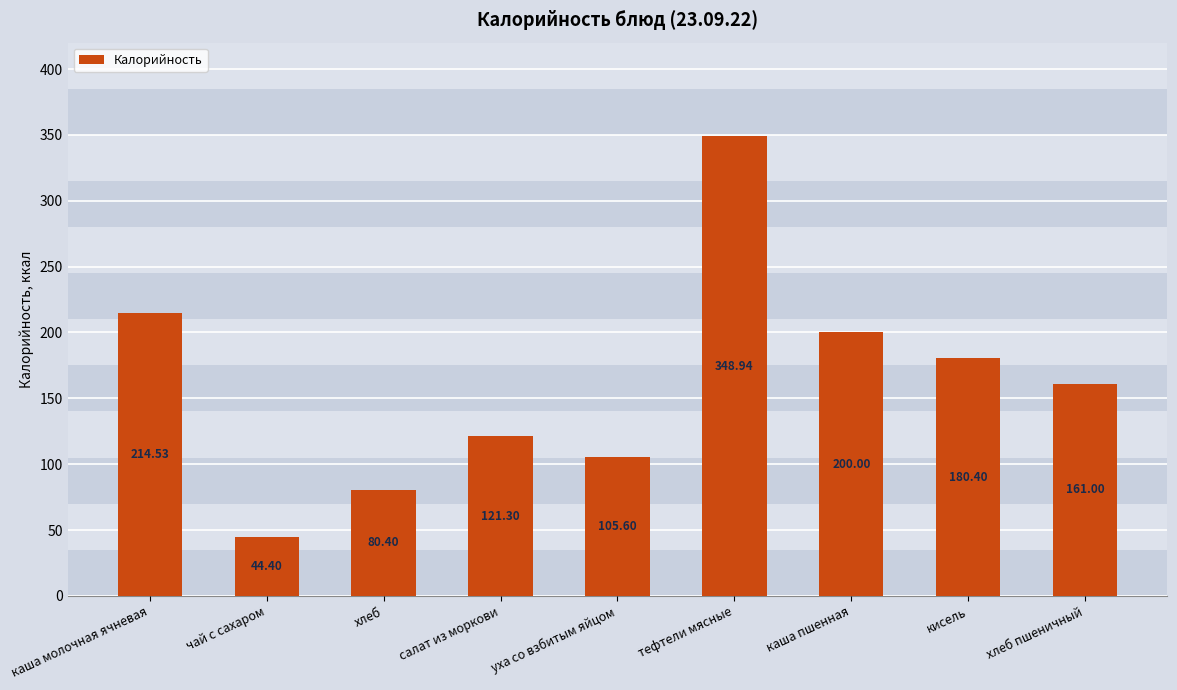

Which has a higher value, уха со взбитым яйцом or хлеб пшеничный?

хлеб пшеничный